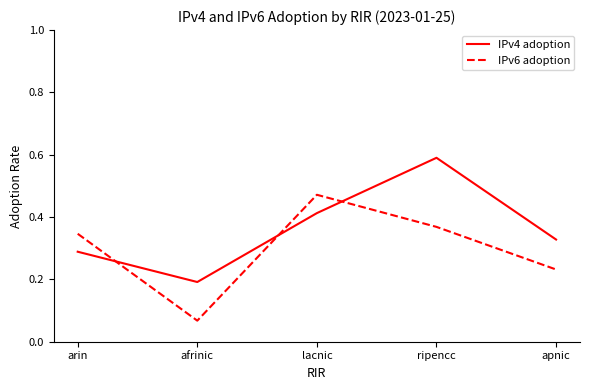

At which category is the sum across all series the highest?

ripencc